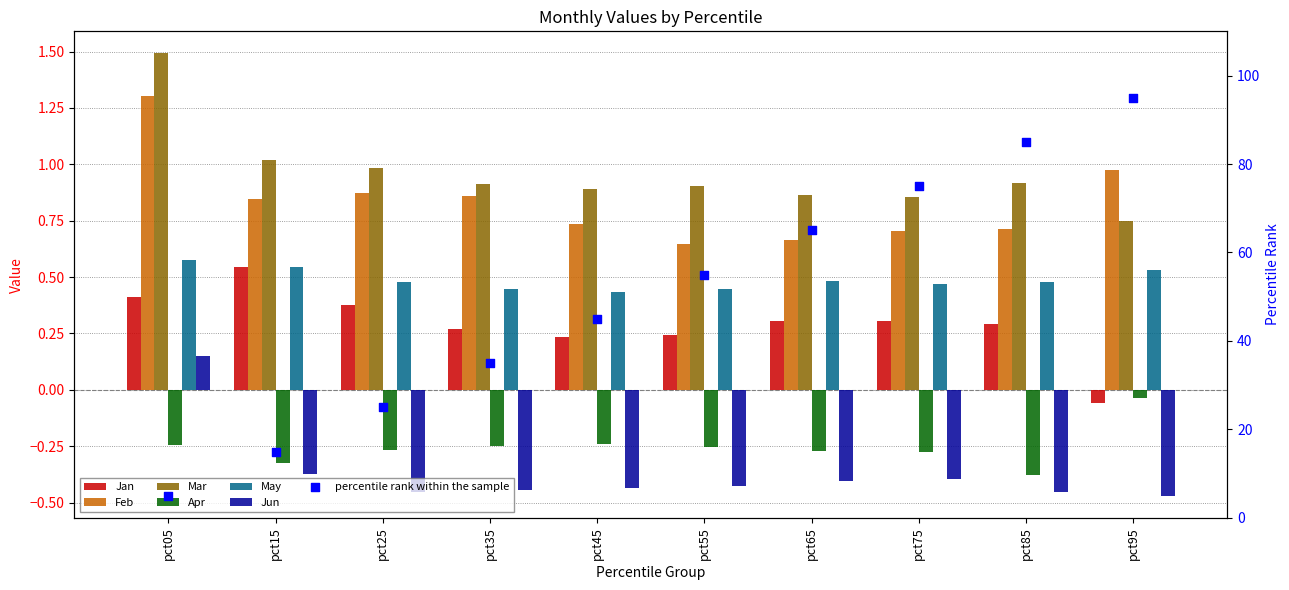

Is the value of Apr at pct35 greater than the value of Feb at pct05?

No